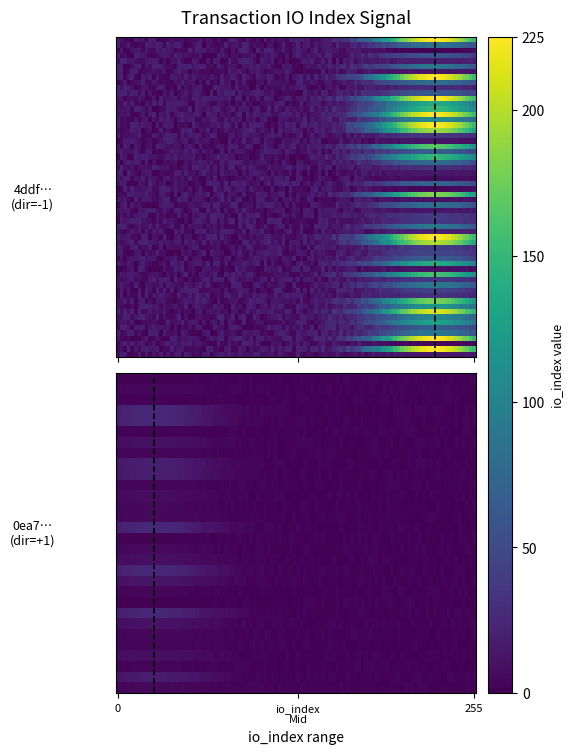

List the labels in order of 4ddf9b8a9ce48c10df8d1a52326ee2b6f2c383f value, smallest first.

-1, 1